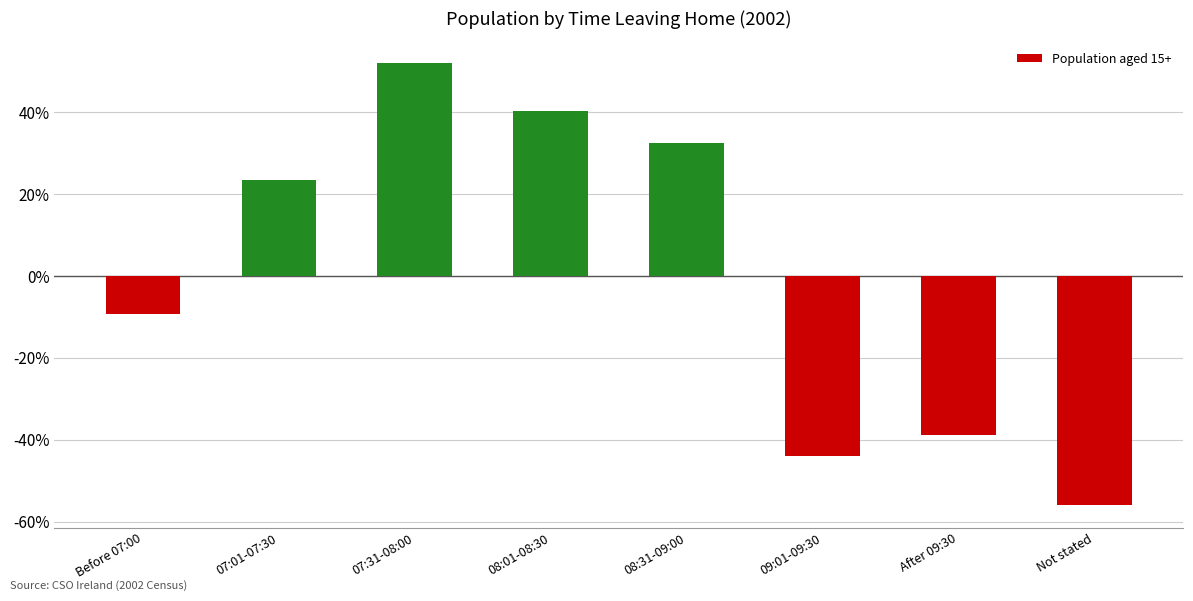

Approximately how many times larger is the value at 07:31-08:00 compared to 08:31-09:00?

1.6